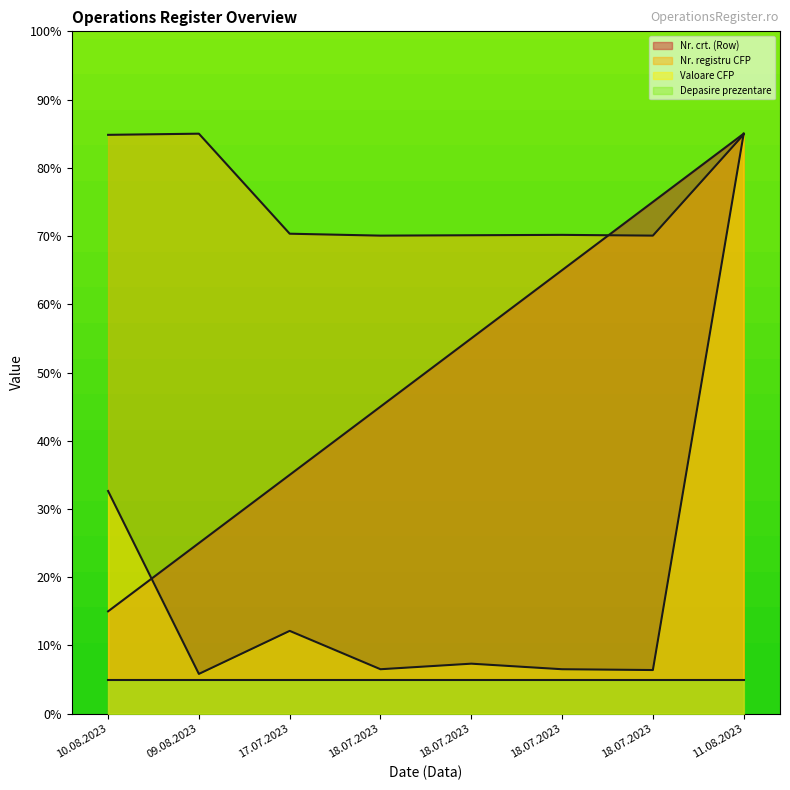

Between 18.07.2023 and 11.08.2023, which is larger?

11.08.2023